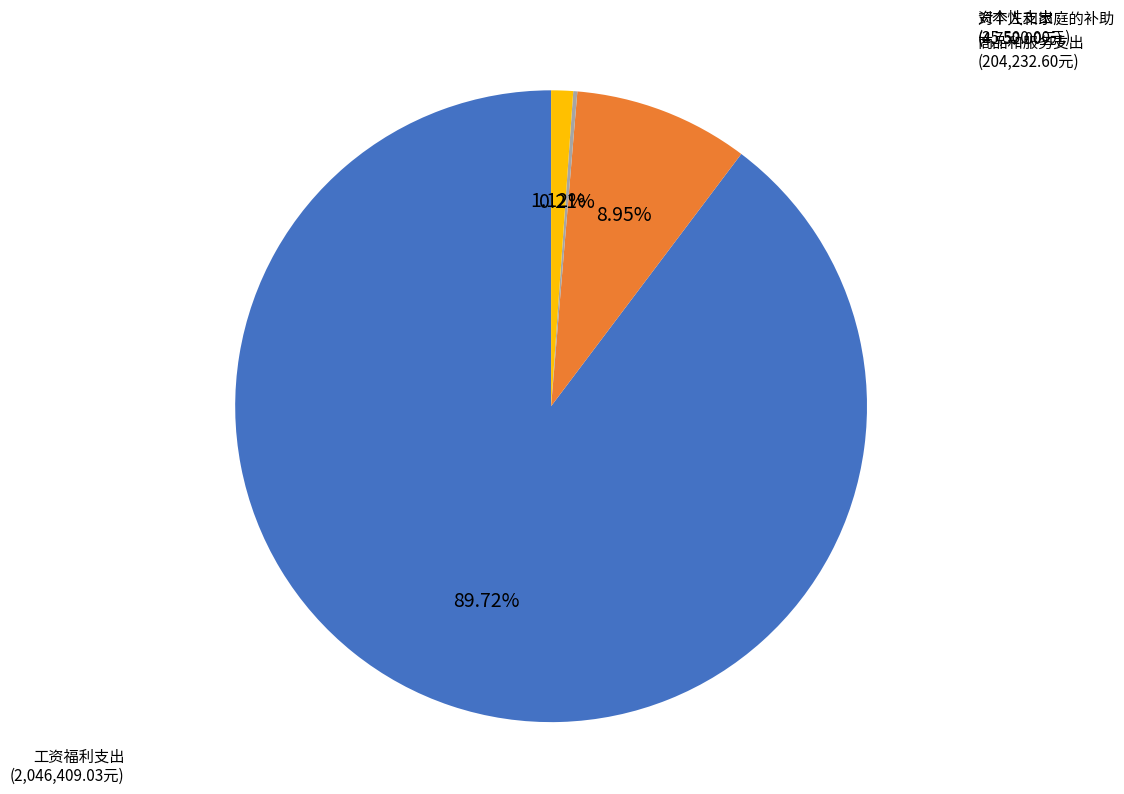

What is the largest slice in the pie chart?

工资福利支出